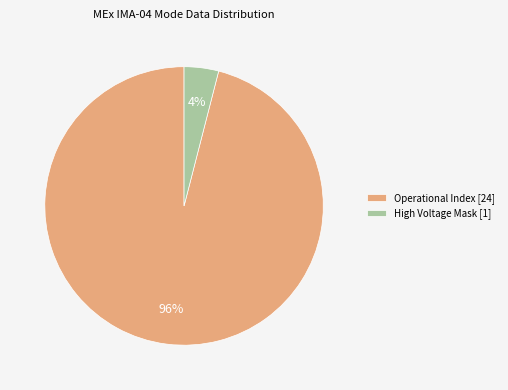

Rank the categories by value from highest to lowest.

Operational Index [24], High Voltage Mask [1]